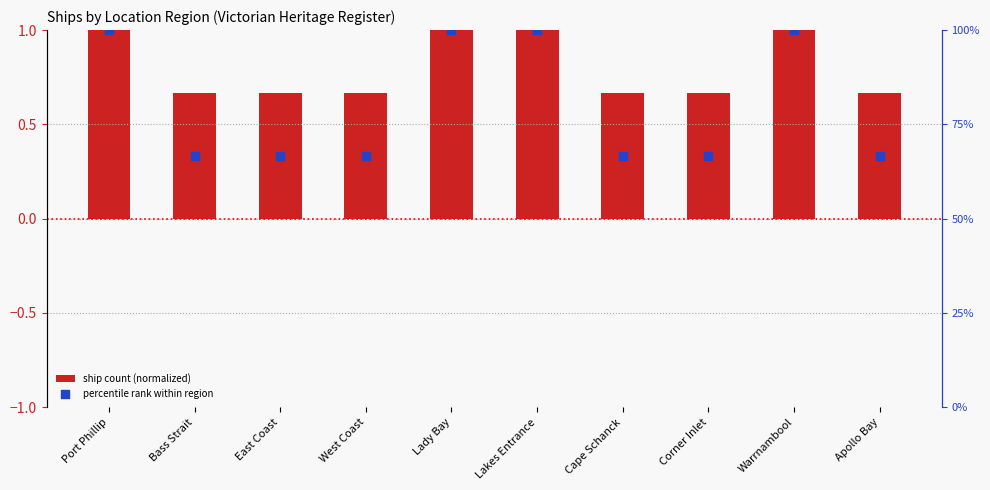

Which series has the widest spread of Y values?

ship count (normalized)